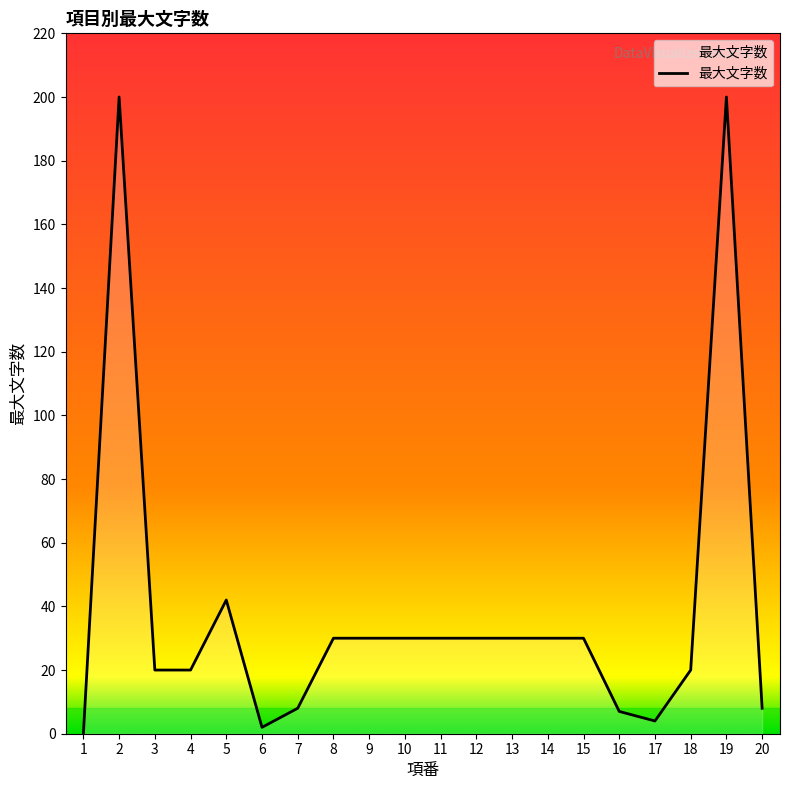

Where is the data nearest to the value 100?

5